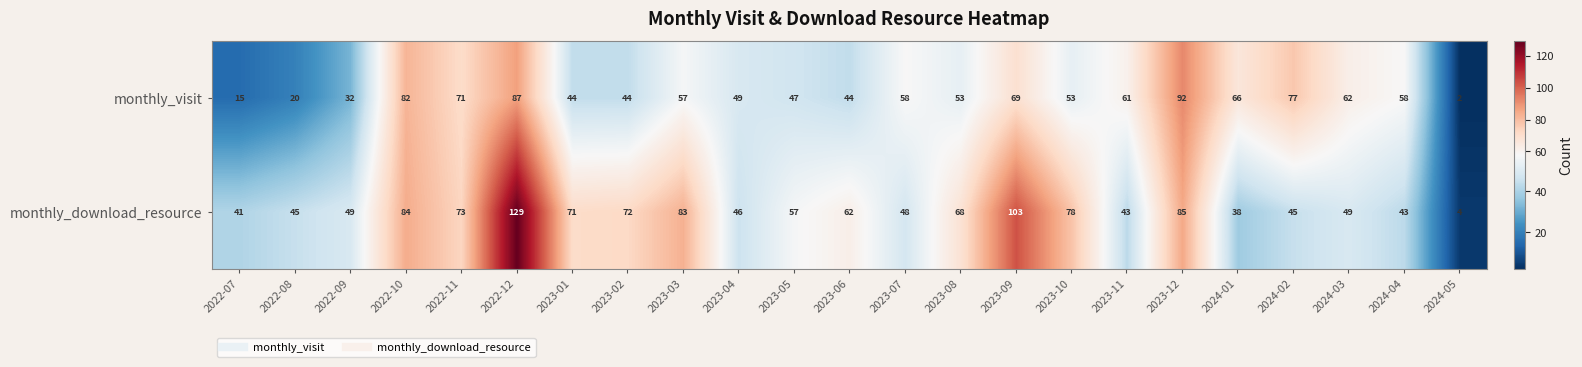

True or false: monthly_download_resource has a value of 43 at 2024-04.

True